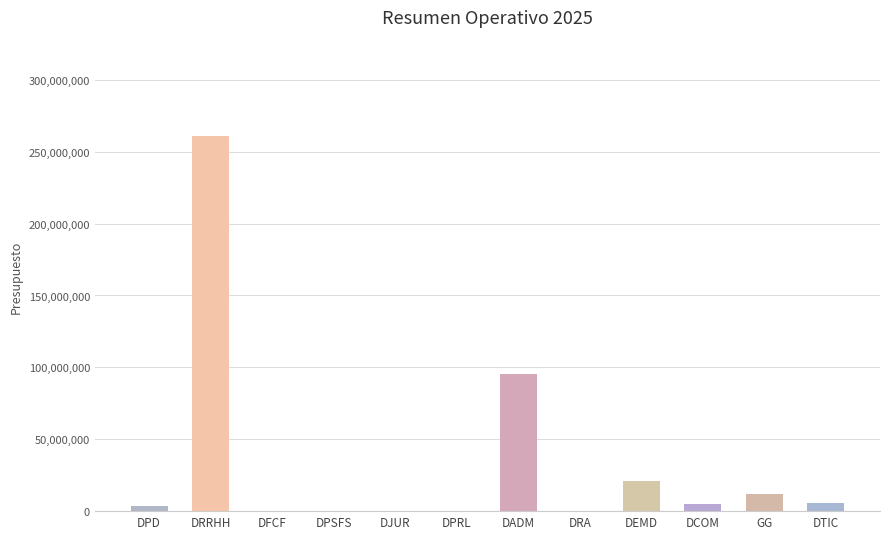

What is the sum of all values?

403000000